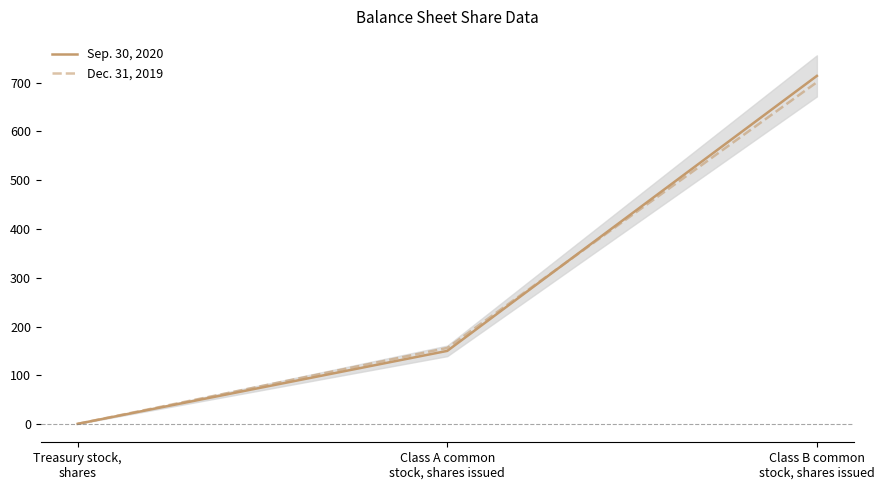

Reading left to right, transcribe all the data shown in this chart.

Sep. 30, 2020: Treasury stock,
shares=0.4	Class A common
stock, shares issued=150.0	Class B common
stock, shares issued=714.0
Dec. 31, 2019: Treasury stock,
shares=0.4	Class A common
stock, shares issued=156.0	Class B common
stock, shares issued=701.0